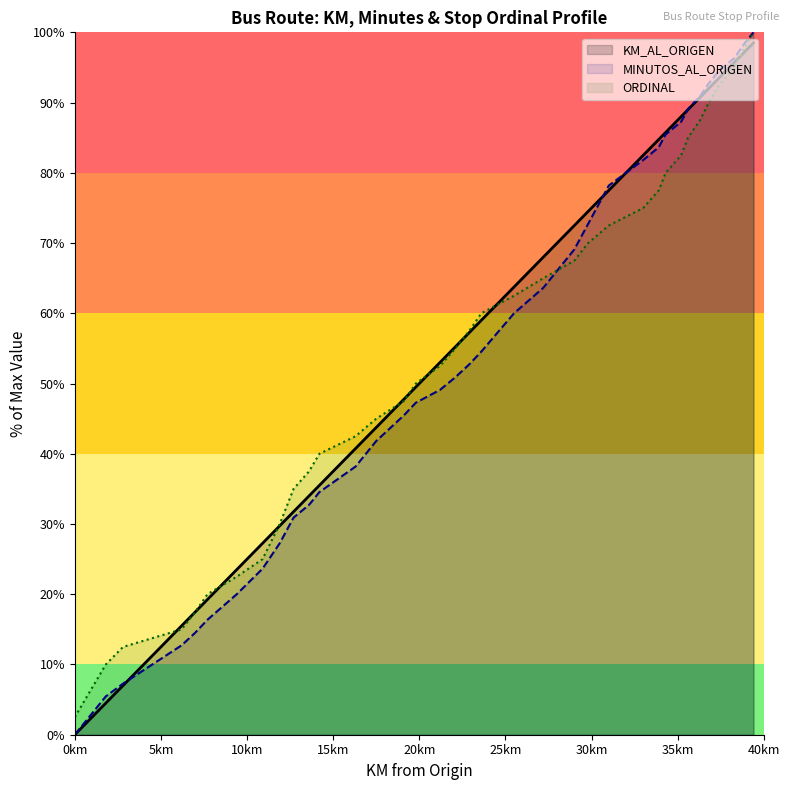

Which category has the lowest value in the KM_AL_ORIGEN series?

0km